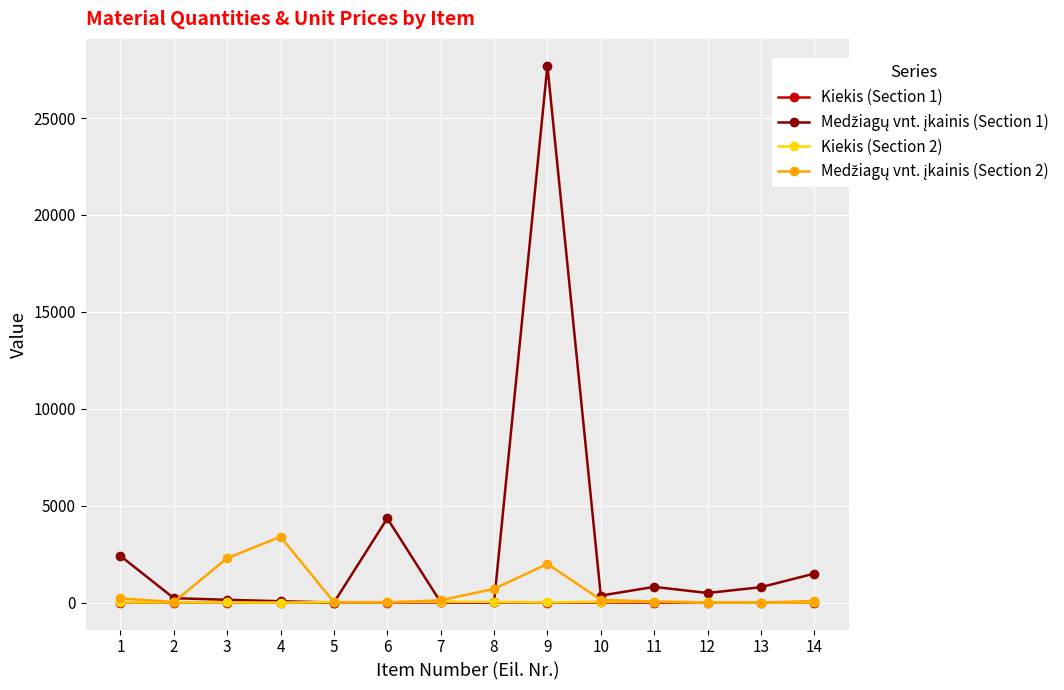

What is the greatest value displayed?

27700.0